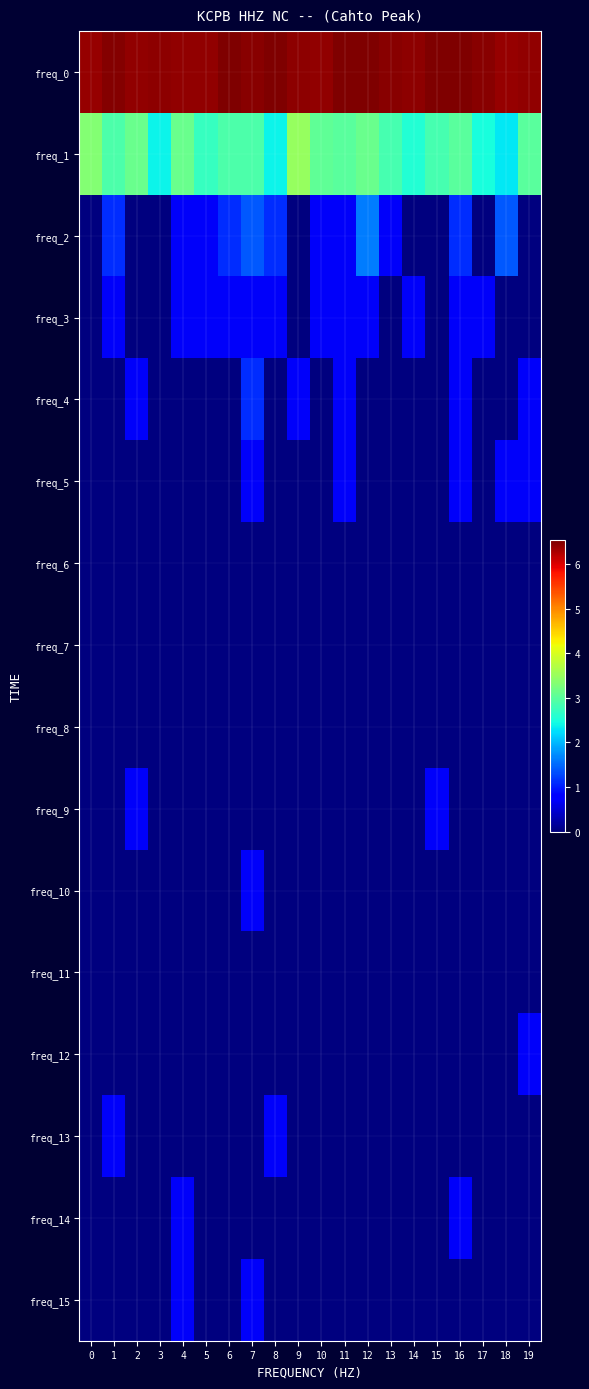

At 15, list the series in order from smallest to largest.

freq_2, freq_3, freq_4, freq_5, freq_6, freq_7, freq_8, freq_10, freq_11, freq_12, freq_13, freq_14, freq_15, freq_9, freq_1, freq_0